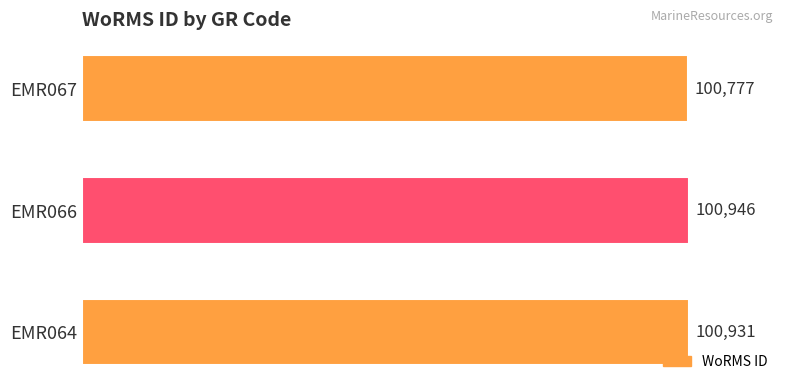

Does the chart contain any negative values?

No